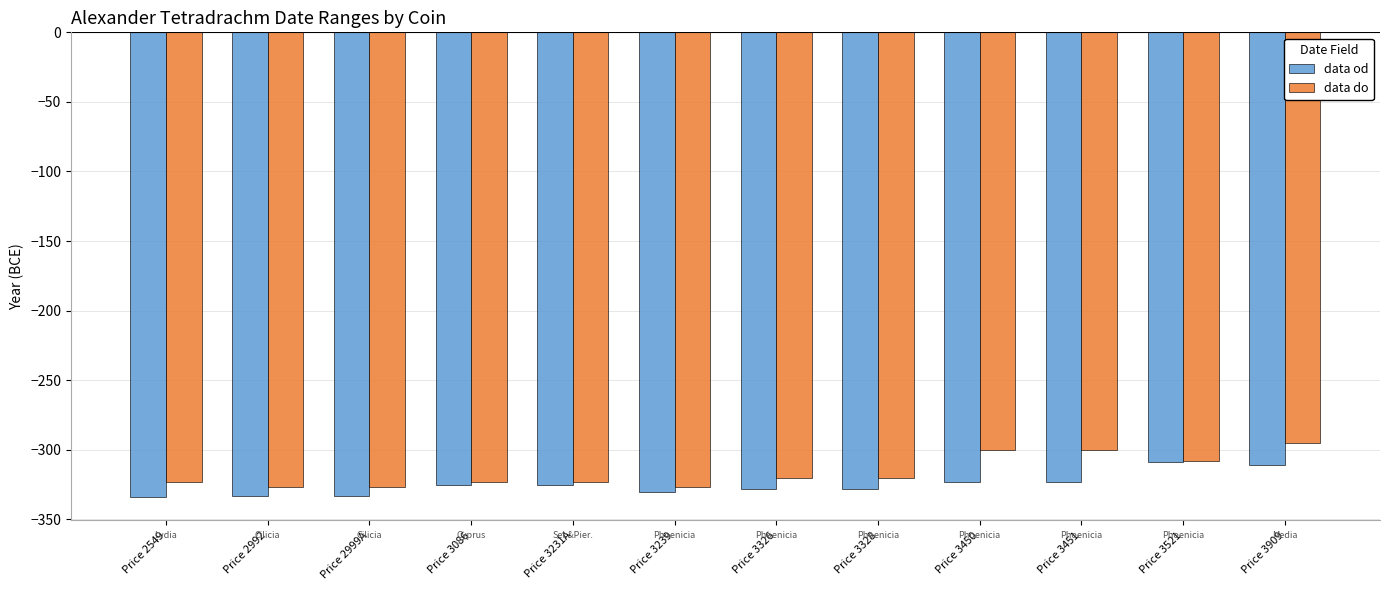

What is the greatest value displayed?

-295